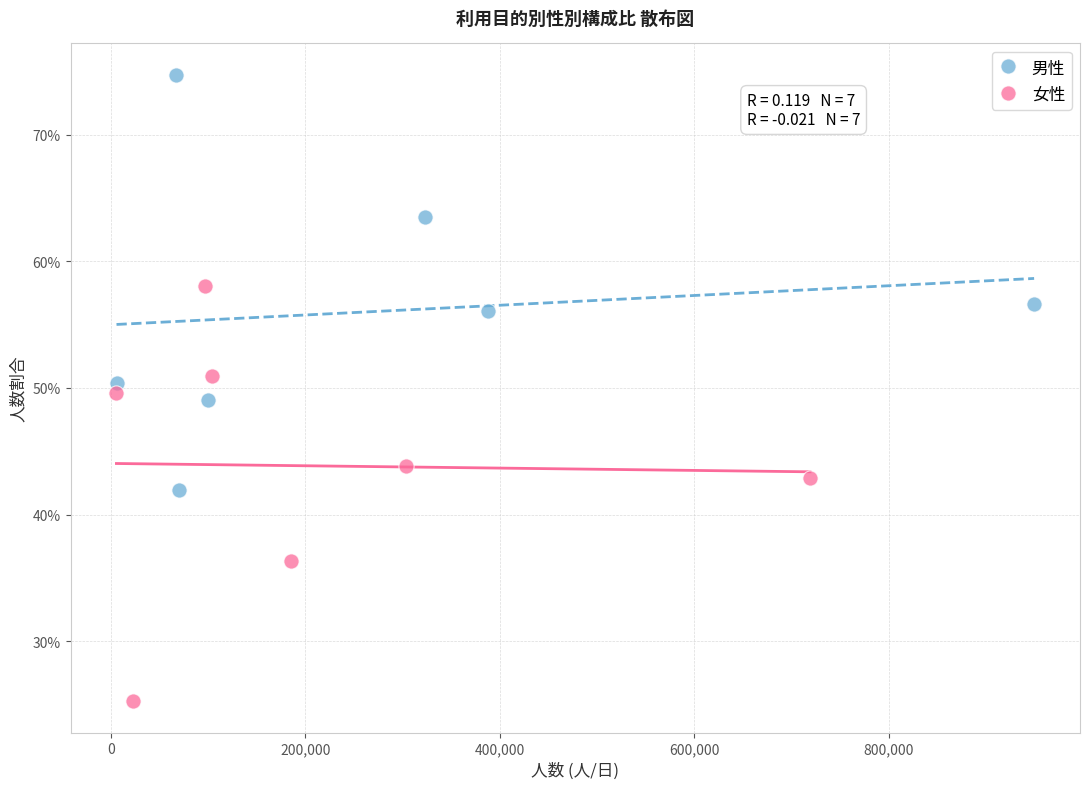

Which series contains the highest Y value?

男性